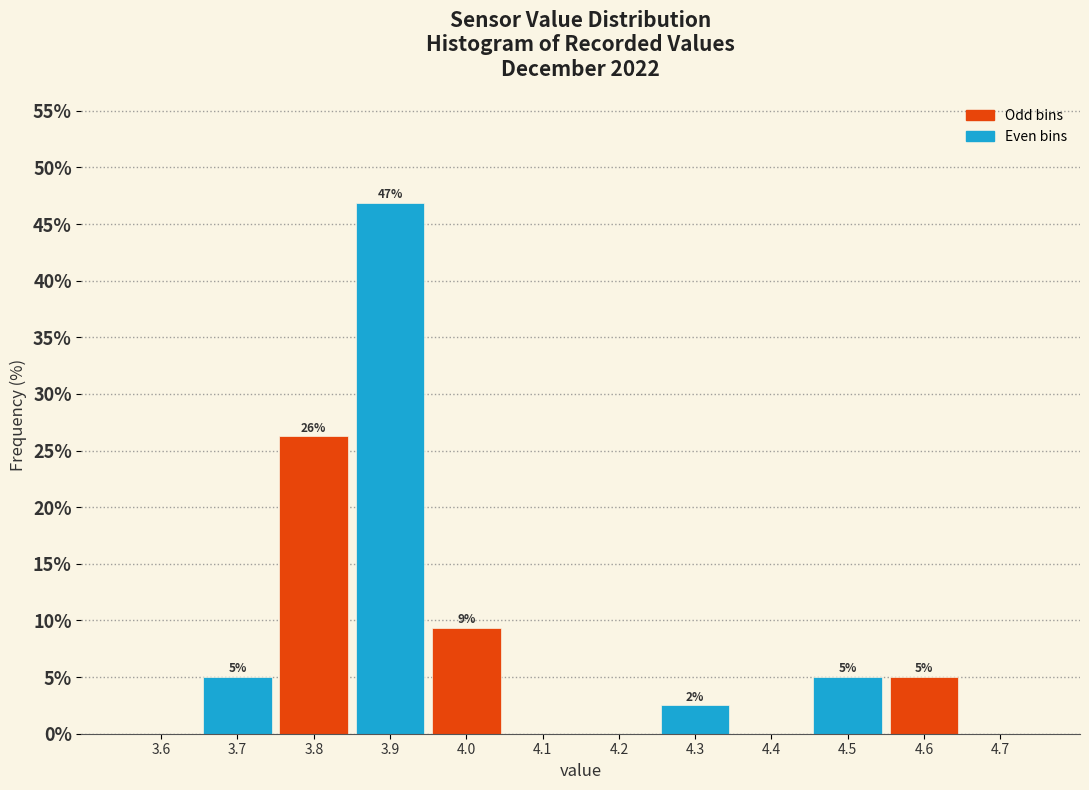

Which range on the x-axis has the tallest bar?

3.85 to 3.95